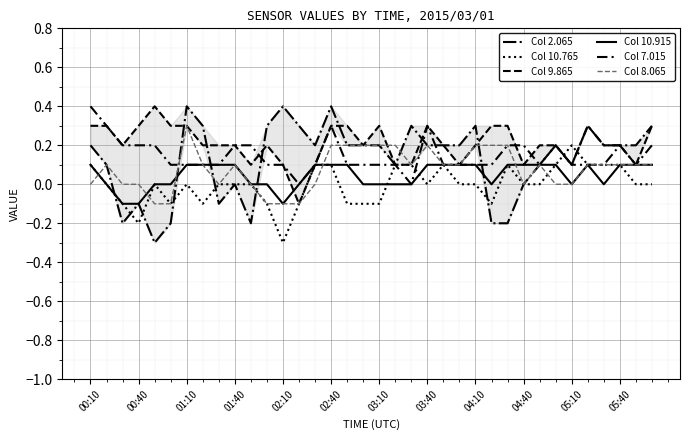

What are all the series names shown in the legend?

Col 2.065, Col 10.765, Col 9.865, Col 10.915, Col 7.015, Col 8.065